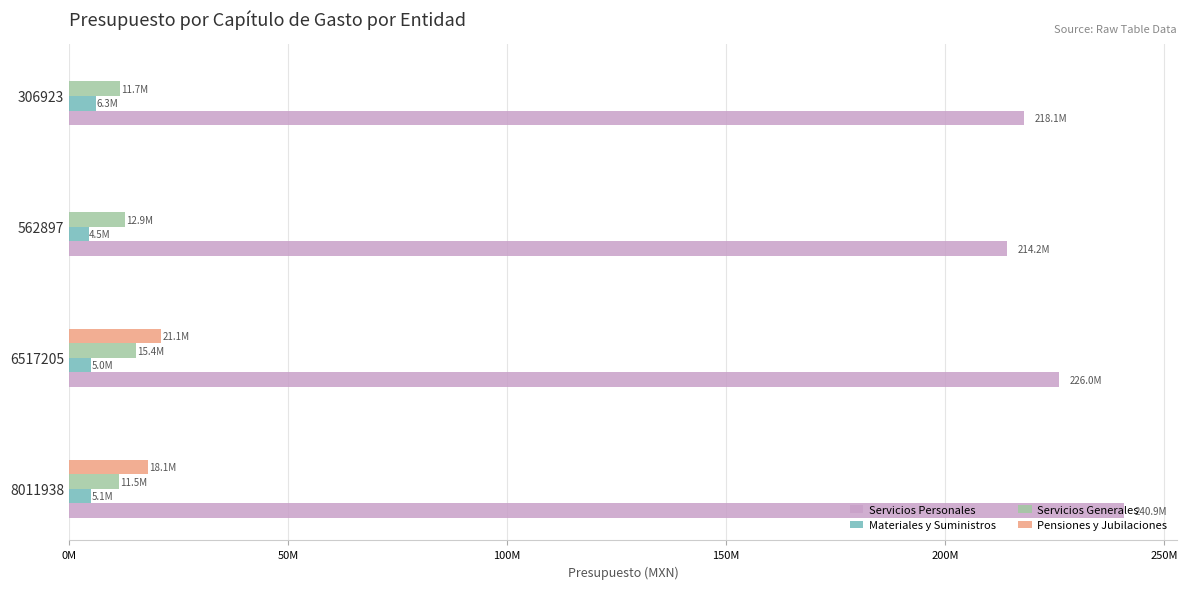

What are all the series names shown in the legend?

Servicios Personales, Materiales y Suministros, Servicios Generales, Pensiones y Jubilaciones